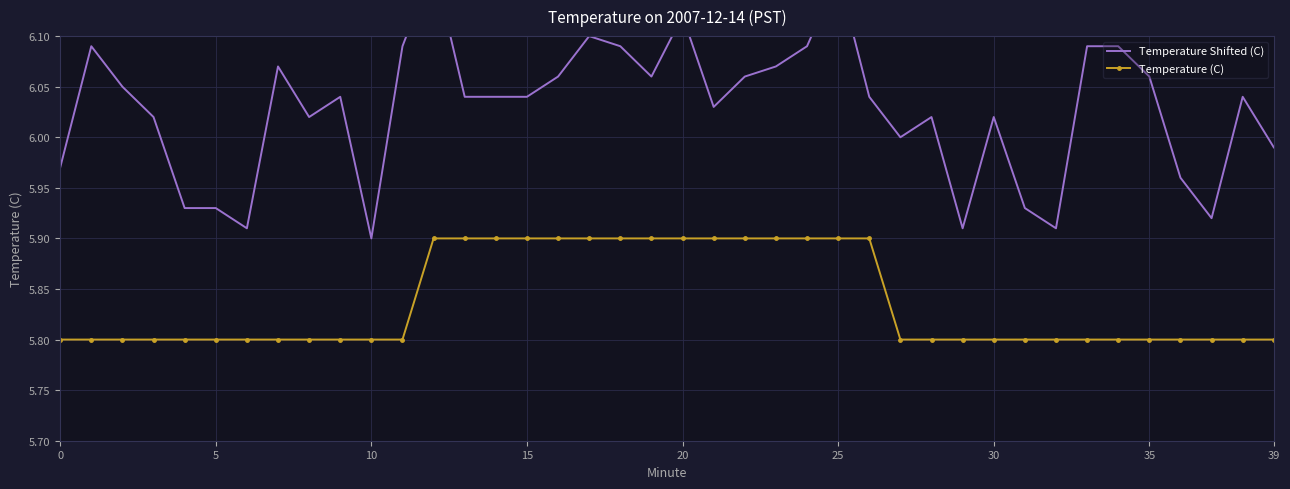

Which has a higher value, 28 or 13?

13